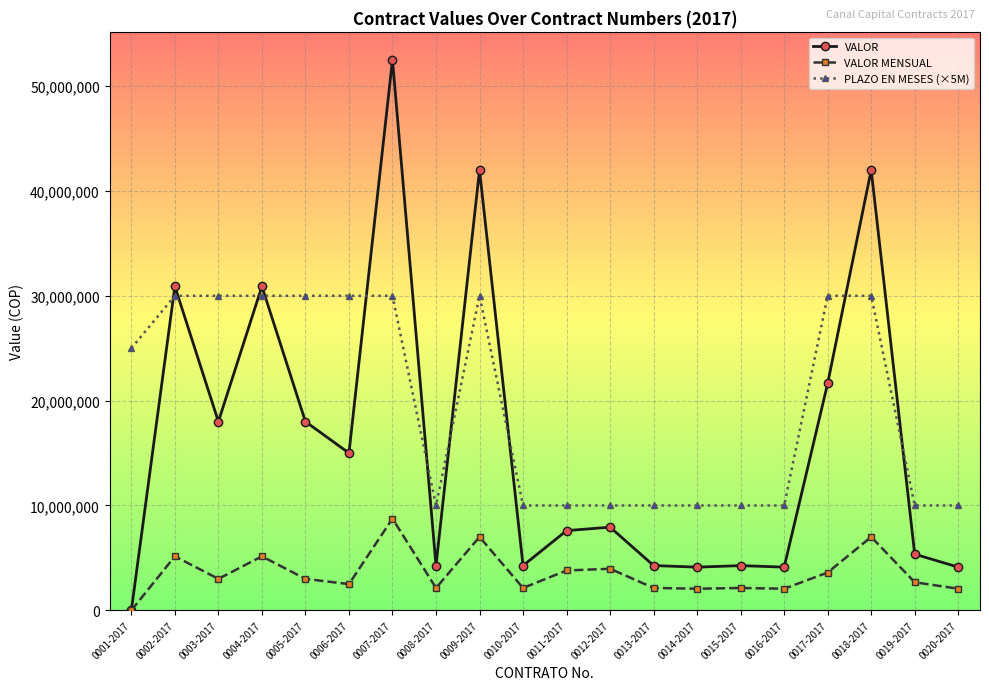

What is the label of the 9th point from the right?

0012-2017